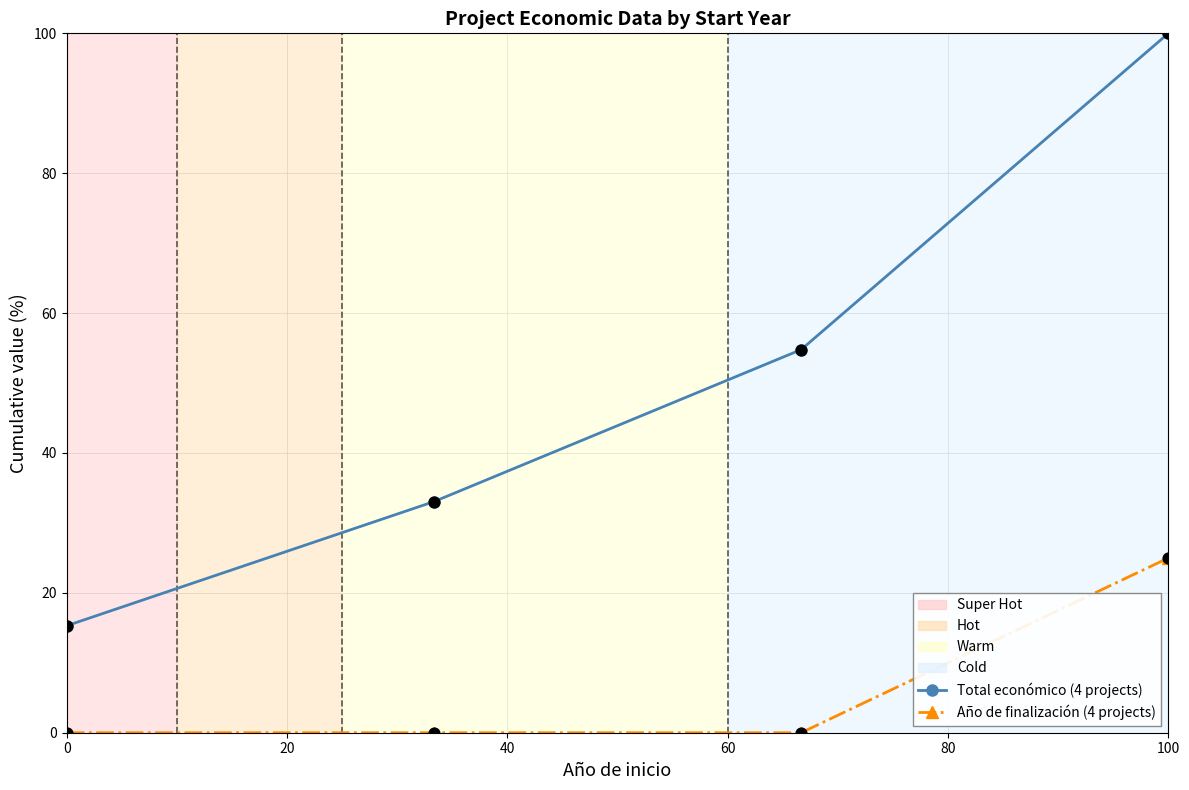

At how many categories does at least one series exceed 34?

2